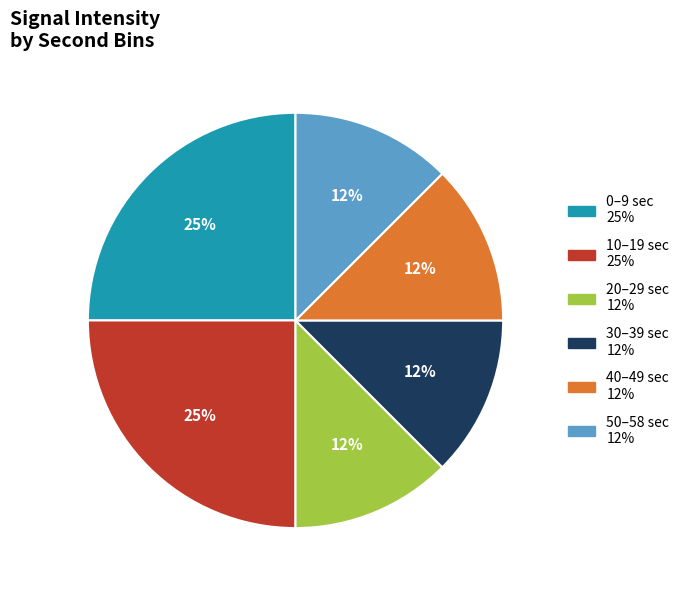

To the nearest percent, what is the average slice percentage?

17%